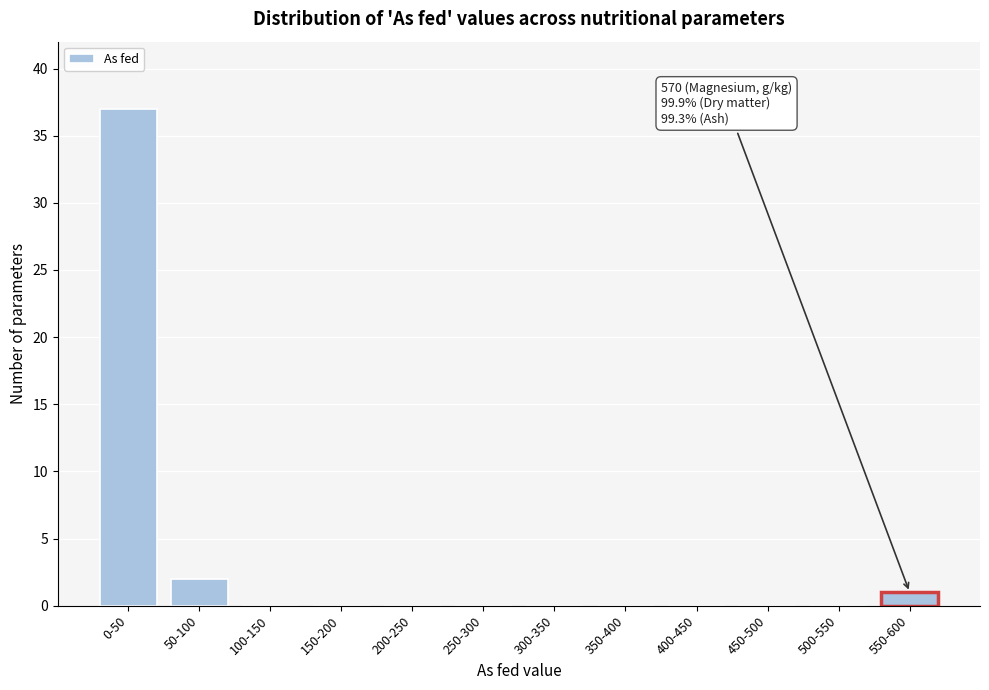

Reading left to right, what are all the values shown in this chart?

0-50=37	50-100=2	100-150=0	150-200=0	200-250=0	250-300=0	300-350=0	350-400=0	400-450=0	450-500=0	500-550=0	550-600=1